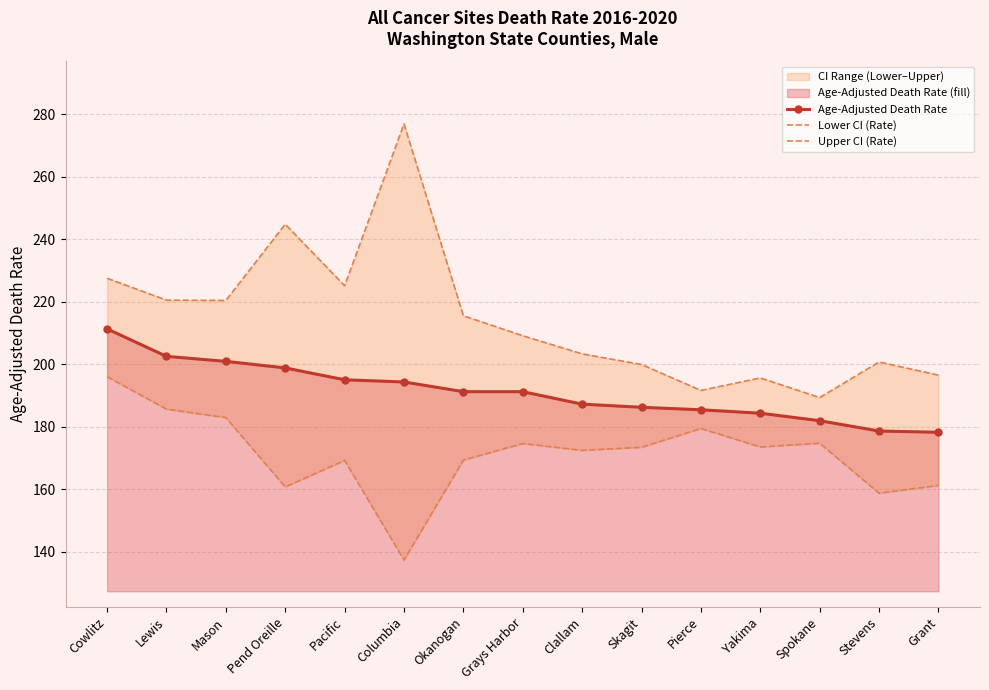

True or false: Age-Adjusted Death Rate has more than 1 points higher than both neighbors.

False